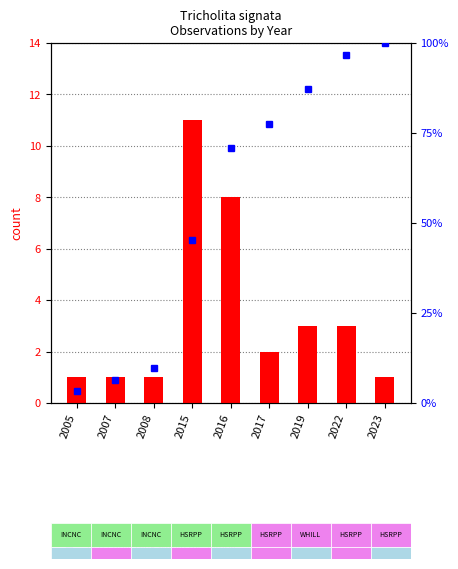

Which category has the highest value across all series?

2023